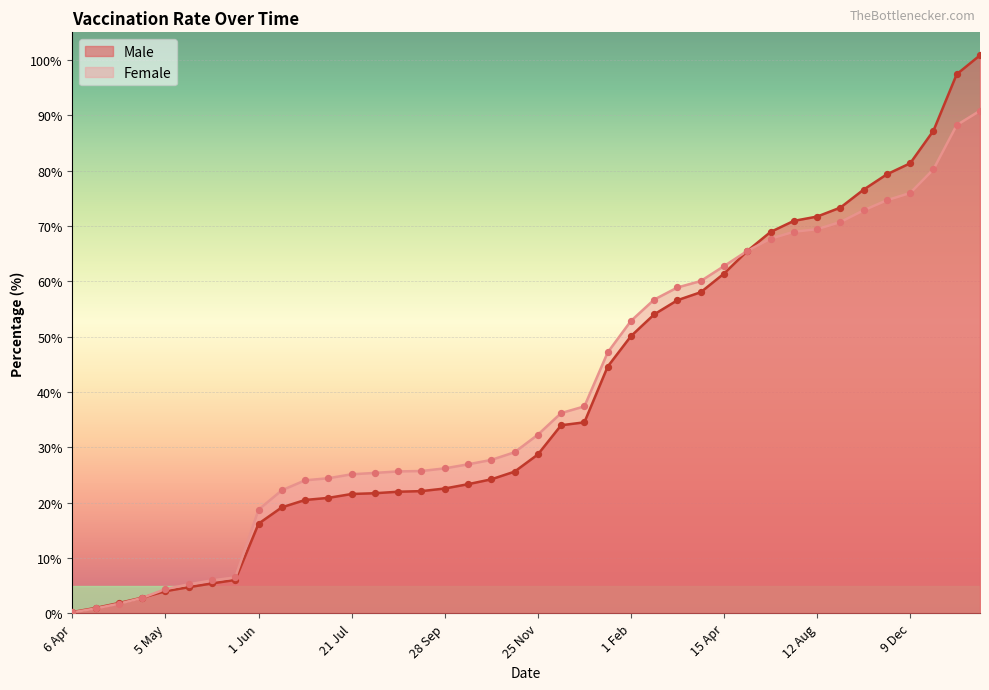

At how many categories does at least one series exceed 38?

17